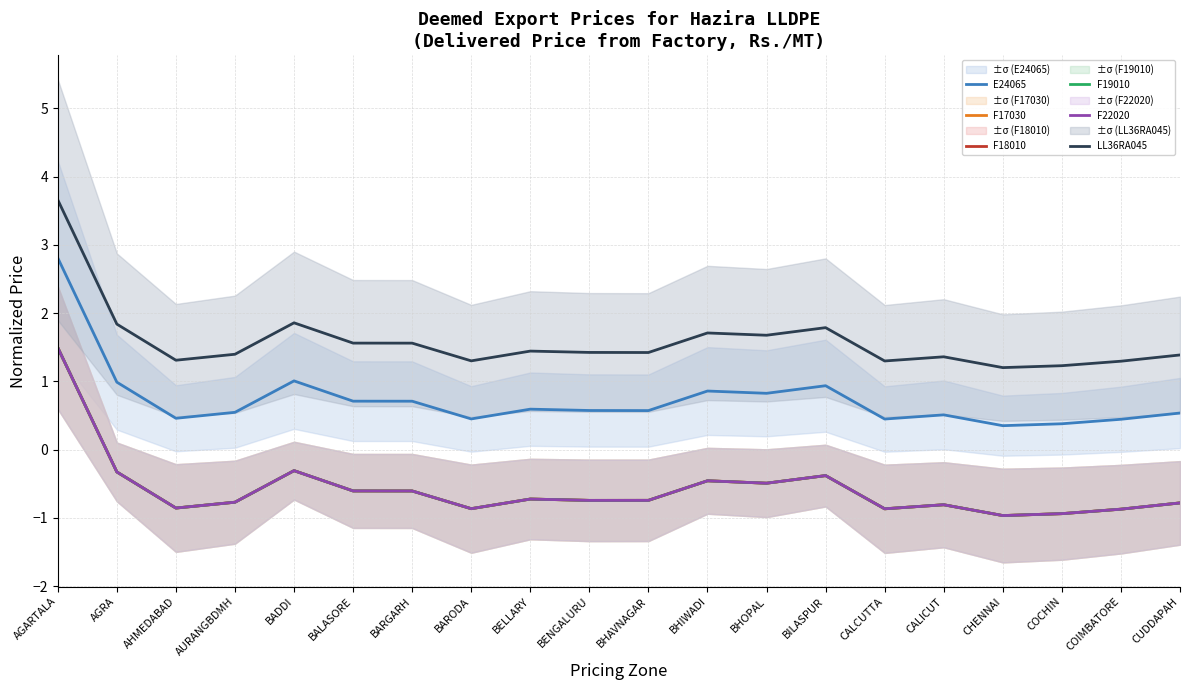

Reading left to right, what are all the values shown in this chart?

E24065: AGARTALA=2.8	AGRA=1.0	AHMEDABAD=0.5	AURANGBDMH=0.5	BADDI=1.0	BALASORE=0.7	BARGARH=0.7	BARODA=0.5	BELLARY=0.6	BENGALURU=0.6	BHAVNAGAR=0.6	BHIWADI=0.9	BHOPAL=0.8	BILASPUR=0.9	CALCUTTA=0.4	CALICUT=0.5	CHENNAI=0.4	COCHIN=0.4	COIMBATORE=0.4	CUDDAPAH=0.5
F17030: AGARTALA=1.5	AGRA=-0.3	AHMEDABAD=-0.9	AURANGBDMH=-0.8	BADDI=-0.3	BALASORE=-0.6	BARGARH=-0.6	BARODA=-0.9	BELLARY=-0.7	BENGALURU=-0.7	BHAVNAGAR=-0.7	BHIWADI=-0.5	BHOPAL=-0.5	BILASPUR=-0.4	CALCUTTA=-0.9	CALICUT=-0.8	CHENNAI=-1.0	COCHIN=-0.9	COIMBATORE=-0.9	CUDDAPAH=-0.8
F18010: AGARTALA=1.5	AGRA=-0.3	AHMEDABAD=-0.9	AURANGBDMH=-0.8	BADDI=-0.3	BALASORE=-0.6	BARGARH=-0.6	BARODA=-0.9	BELLARY=-0.7	BENGALURU=-0.7	BHAVNAGAR=-0.7	BHIWADI=-0.5	BHOPAL=-0.5	BILASPUR=-0.4	CALCUTTA=-0.9	CALICUT=-0.8	CHENNAI=-1.0	COCHIN=-0.9	COIMBATORE=-0.9	CUDDAPAH=-0.8
F19010: AGARTALA=1.5	AGRA=-0.3	AHMEDABAD=-0.9	AURANGBDMH=-0.8	BADDI=-0.3	BALASORE=-0.6	BARGARH=-0.6	BARODA=-0.9	BELLARY=-0.7	BENGALURU=-0.7	BHAVNAGAR=-0.7	BHIWADI=-0.5	BHOPAL=-0.5	BILASPUR=-0.4	CALCUTTA=-0.9	CALICUT=-0.8	CHENNAI=-1.0	COCHIN=-0.9	COIMBATORE=-0.9	CUDDAPAH=-0.8
F22020: AGARTALA=1.5	AGRA=-0.3	AHMEDABAD=-0.9	AURANGBDMH=-0.8	BADDI=-0.3	BALASORE=-0.6	BARGARH=-0.6	BARODA=-0.9	BELLARY=-0.7	BENGALURU=-0.7	BHAVNAGAR=-0.7	BHIWADI=-0.5	BHOPAL=-0.5	BILASPUR=-0.4	CALCUTTA=-0.9	CALICUT=-0.8	CHENNAI=-1.0	COCHIN=-0.9	COIMBATORE=-0.9	CUDDAPAH=-0.8
LL36RA045: AGARTALA=3.7	AGRA=1.8	AHMEDABAD=1.3	AURANGBDMH=1.4	BADDI=1.9	BALASORE=1.6	BARGARH=1.6	BARODA=1.3	BELLARY=1.4	BENGALURU=1.4	BHAVNAGAR=1.4	BHIWADI=1.7	BHOPAL=1.7	BILASPUR=1.8	CALCUTTA=1.3	CALICUT=1.4	CHENNAI=1.2	COCHIN=1.2	COIMBATORE=1.3	CUDDAPAH=1.4